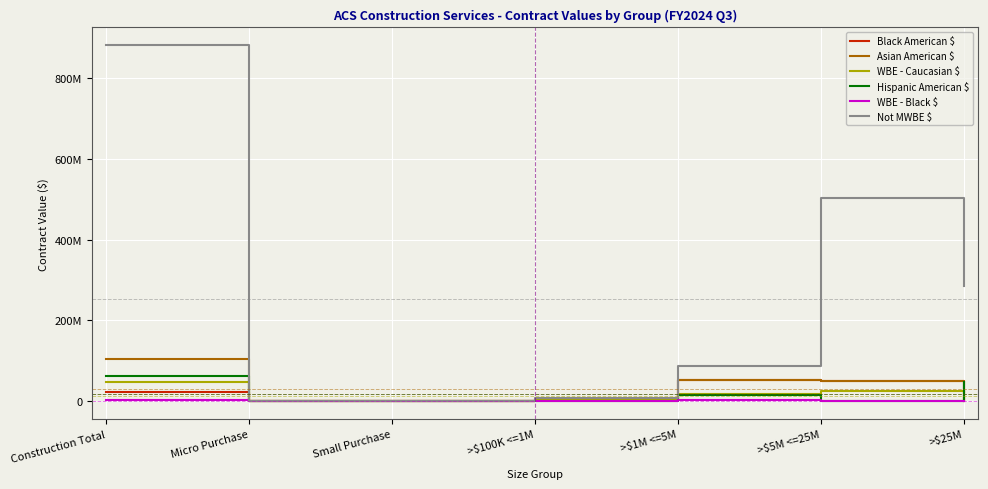

Reading left to right, transcribe all the data shown in this chart.

Black American $: 23455667.0	0.0	0.0	2787306.7	51632345.9	50030354.5	0.0
Asian American $: 104450007.1	0.0	0.0	2787306.7	51632345.9	50030354.5	0.0
WBE - Caucasian $: 47316058.8	0.0	0.0	2612665.0	18640678.8	26062715.0	0.0
Hispanic American $: 62126900.8	0.0	0.0	678184.0	14204216.2	0.0	47244500.6
WBE - Black $: 2500000.0	0.0	0.0	0.0	2500000.0	0.0	0.0
Not MWBE $: 881303633.5	0.0	0.0	7295515.3	86240570.6	502764775.4	285002772.2